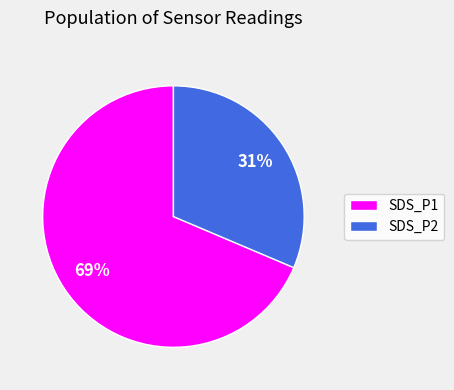

How many segments does this pie chart have?

2